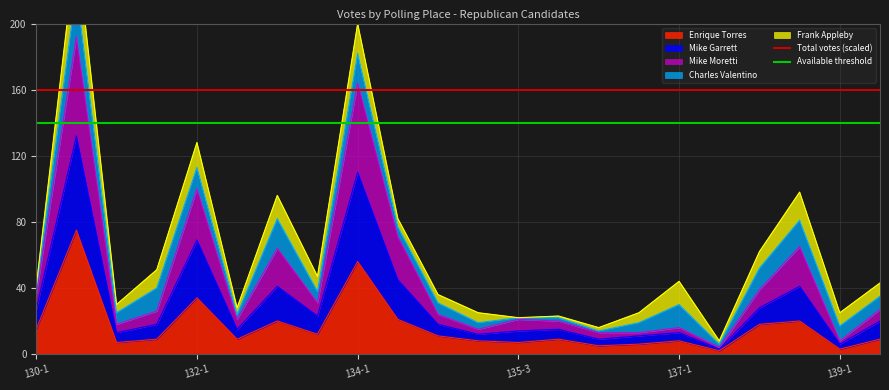

How many lines are shown in the chart?

2